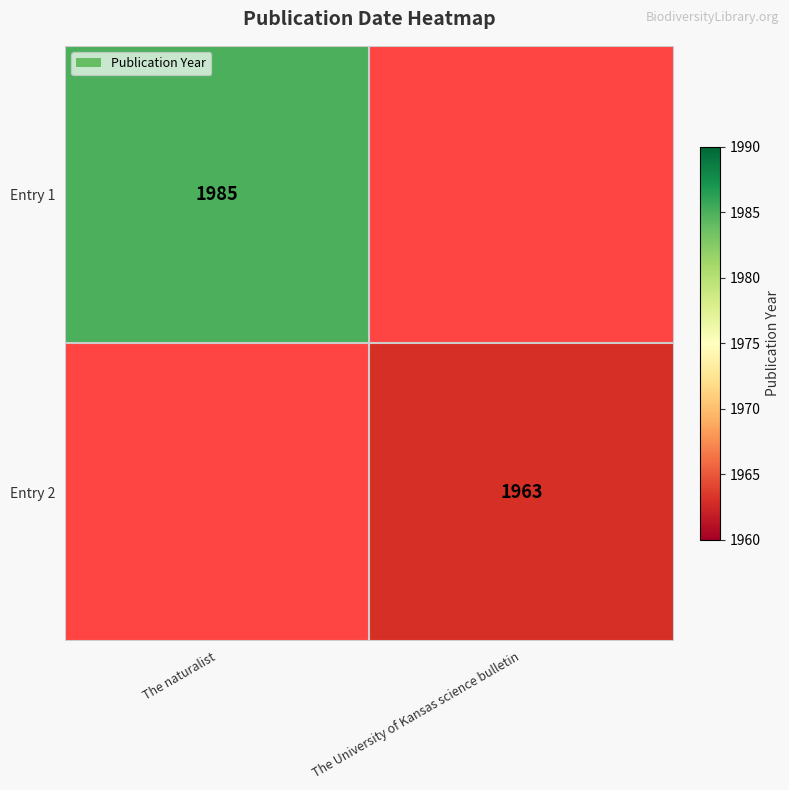

The Entry 1 series shows 1985 at The naturalist. True or false?

True